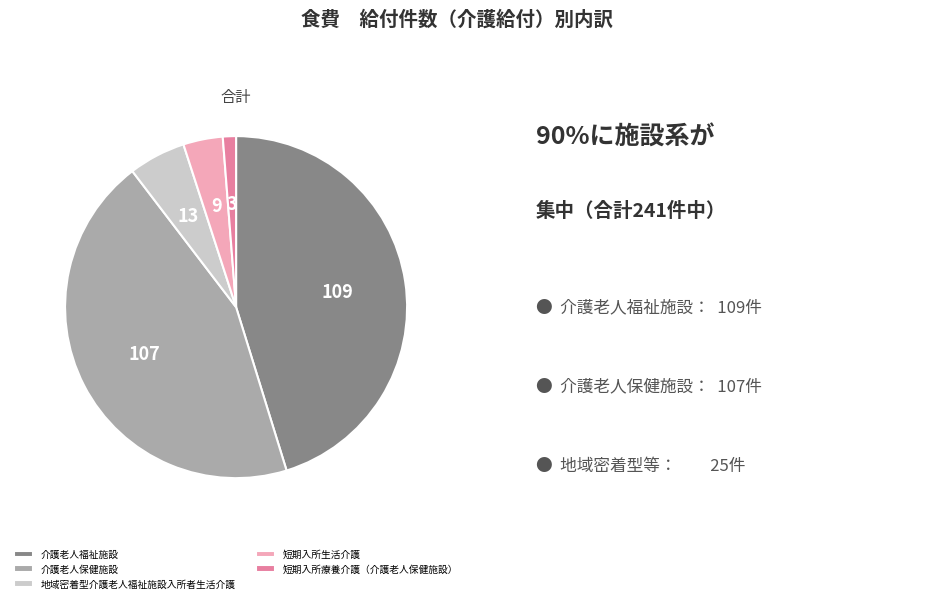

Approximately how many times larger is the value at 短期入所生活介護 compared to 短期入所療養介護（介護老人保健施設）?

3.0